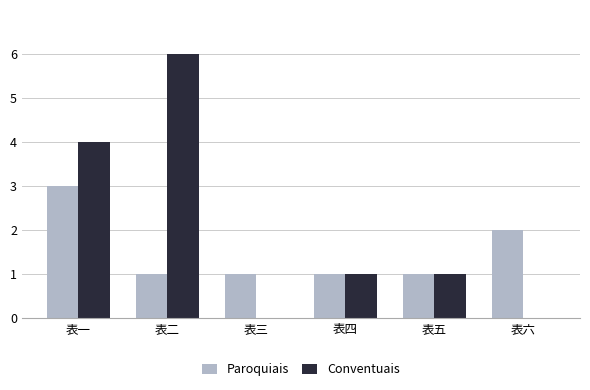

Reading right to left, extract all data points from this chart.

Paroquiais: 2	1	1	1	1	3
Conventuais: 0	1	1	0	6	4